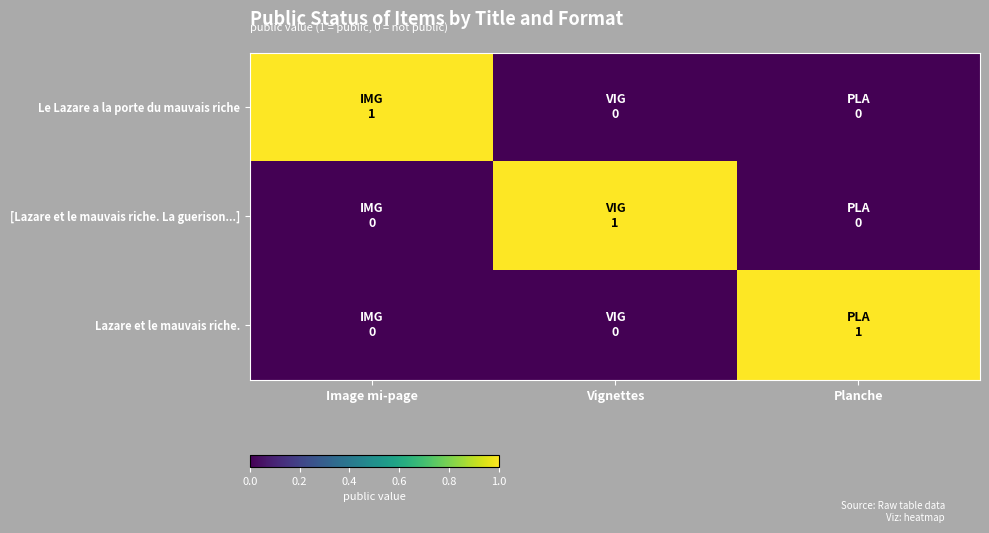

At which category is the sum across all series the highest?

Image mi-page